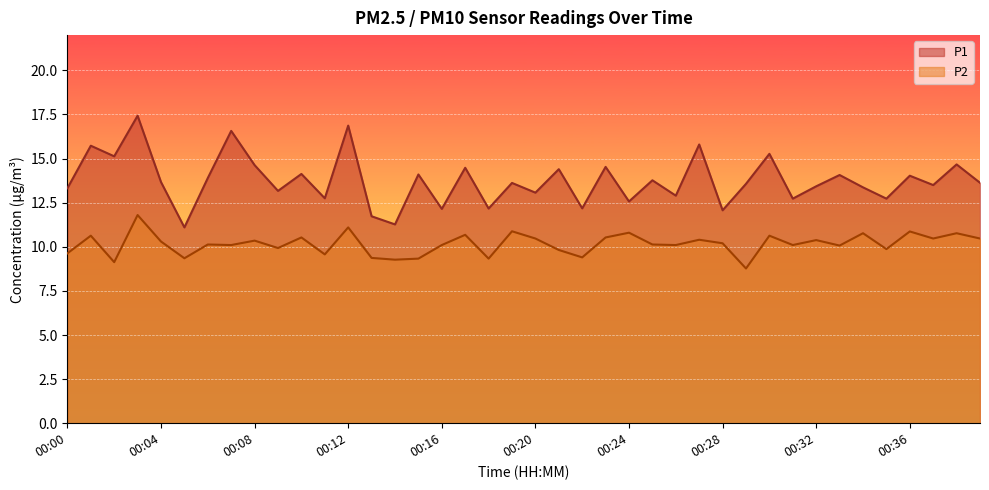

Reading left to right, transcribe all the data shown in this chart.

P1: 13.3	15.7	15.1	17.4	13.7	11.1	13.9	16.6	14.6	13.2	14.1	12.8	16.9	11.7	11.3	14.1	12.2	14.5	12.2	13.6	13.1	14.4	12.2	14.5	12.6	13.8	12.9	15.8	12.1	13.6	15.3	12.7	13.4	14.1	13.4	12.7	14.0	13.5	14.7	13.6
P2: 9.6	10.6	9.1	11.8	10.3	9.3	10.1	10.1	10.3	9.9	10.5	9.6	11.1	9.4	9.3	9.3	10.1	10.7	9.3	10.9	10.5	9.8	9.4	10.5	10.8	10.1	10.1	10.4	10.2	8.8	10.6	10.1	10.4	10.1	10.8	9.9	10.9	10.5	10.8	10.5